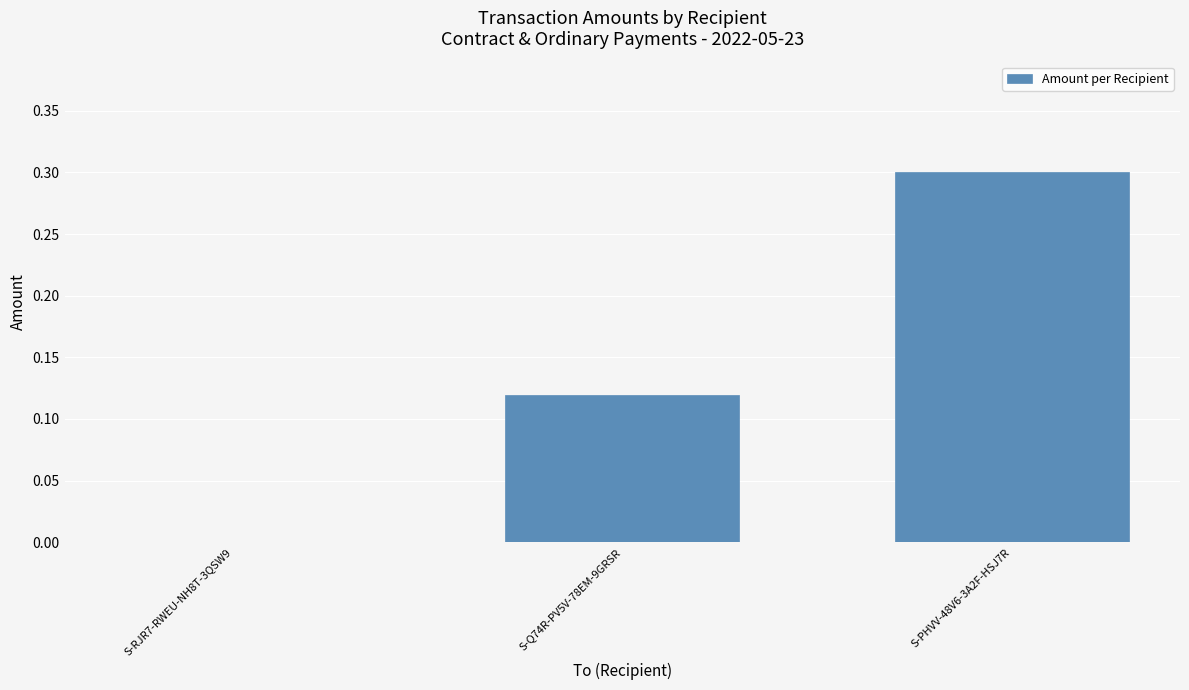

Which category has the highest value across all series?

S-PHVV-48V6-3A2F-HSJ7R